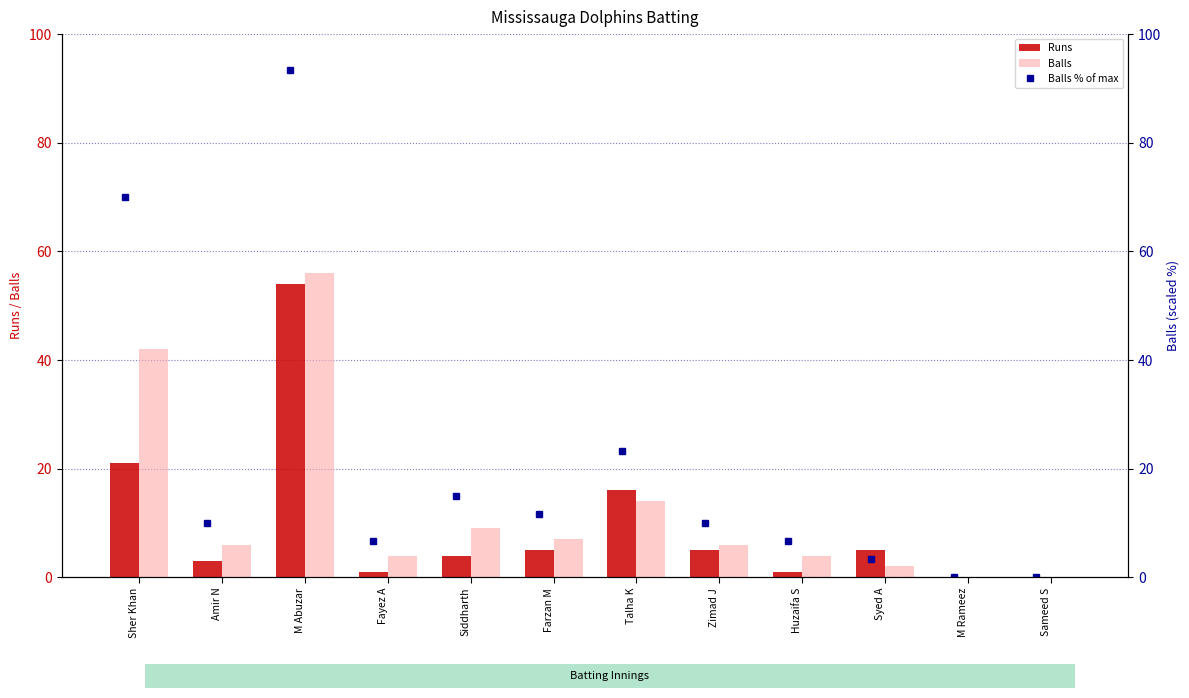

At how many categories does at least one series exceed 61?

2